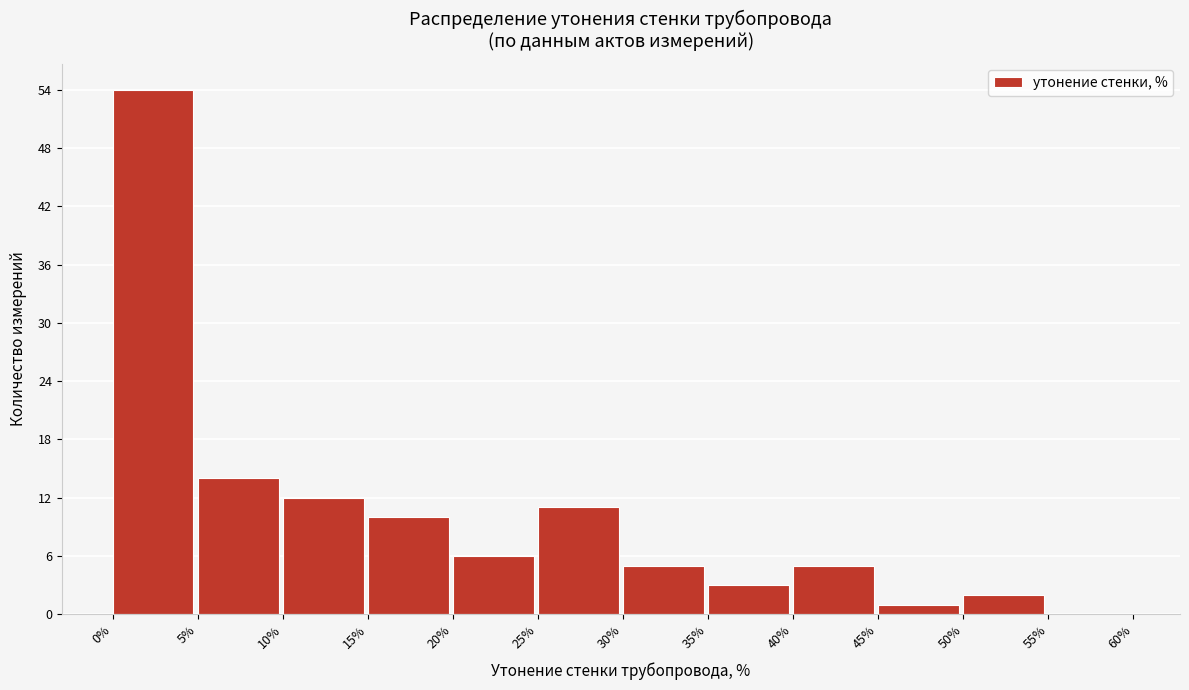

How tall is the bar that spans 15% to 20% on the x-axis? The values are not printed on the chart, so give them approximately, as read against the axis.

10